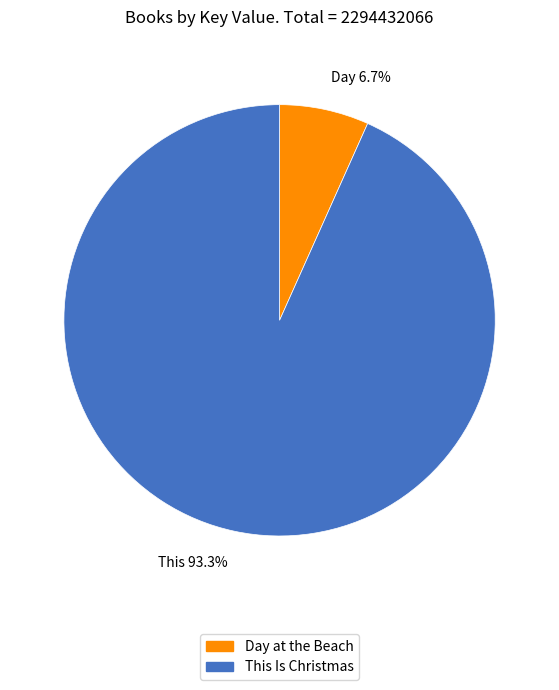

The Day at the Beach slice represents 1% of the pie. True or false?

False